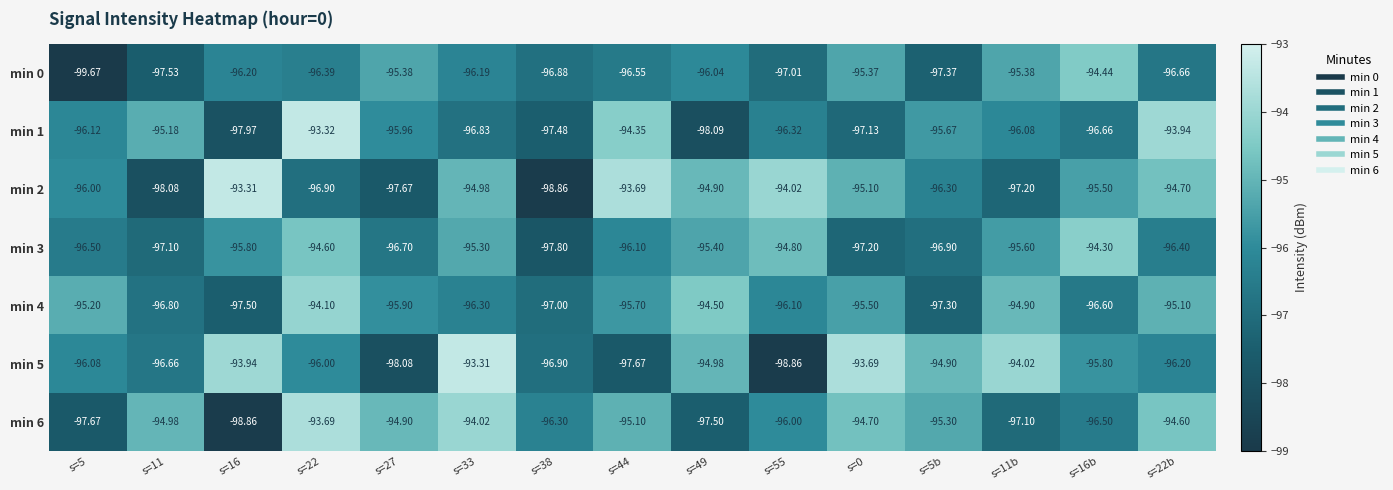

How many values in the min 5 series are below -96?

7